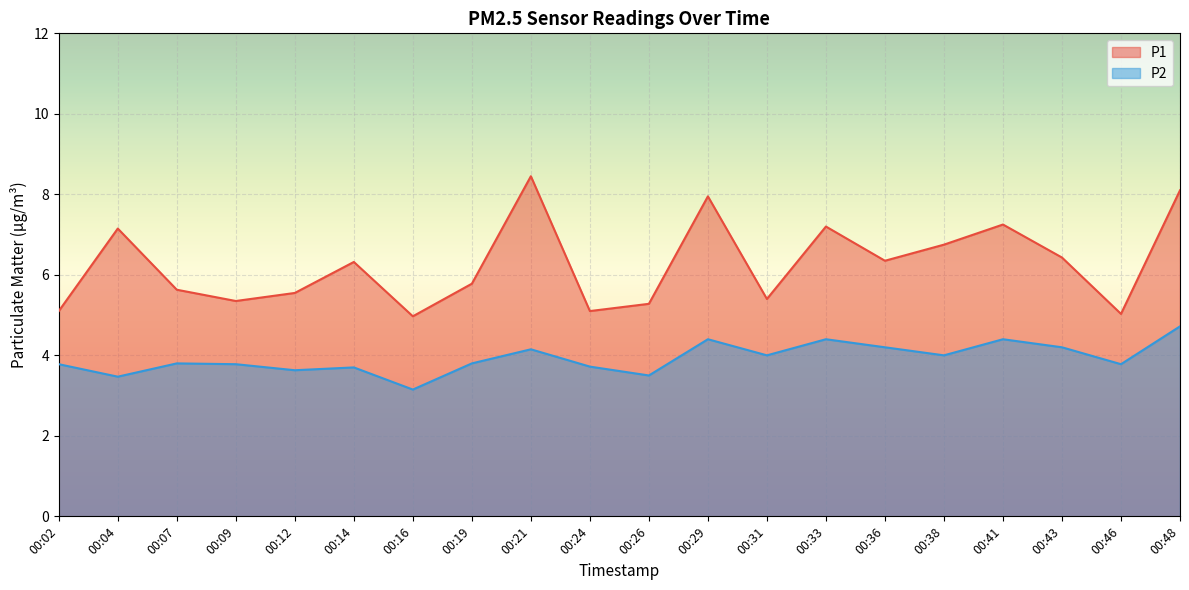

How many distinct data groups are displayed?

2